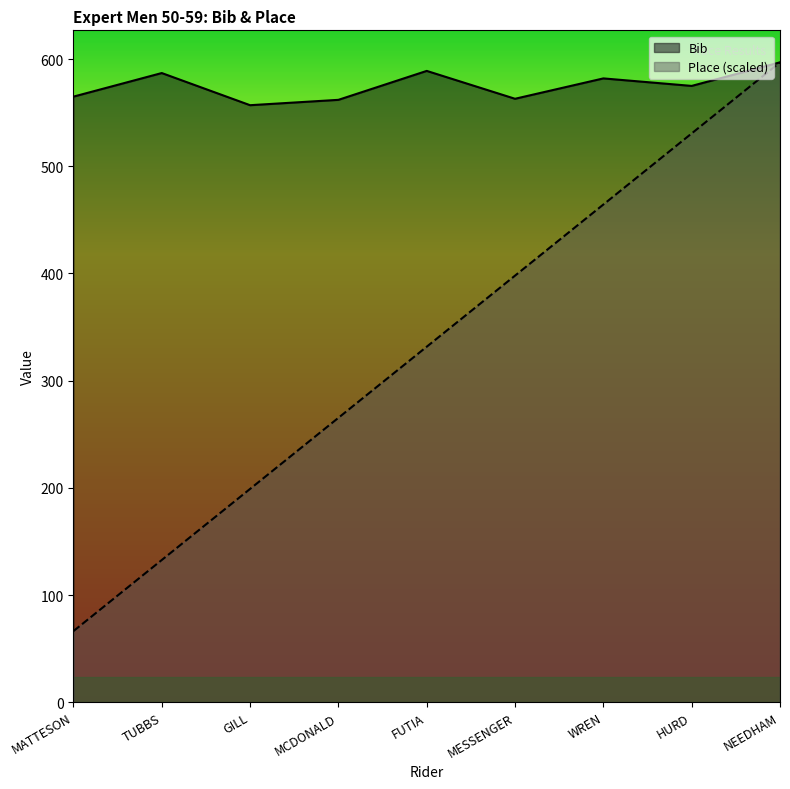

Reading left to right, what are all the values shown in this chart?

Bib: 565.0	587.0	557.0	562.0	589.0	563.0	582.0	575.0	597.0
Place: 66.3	132.7	199.0	265.3	331.7	398.0	464.3	530.7	597.0